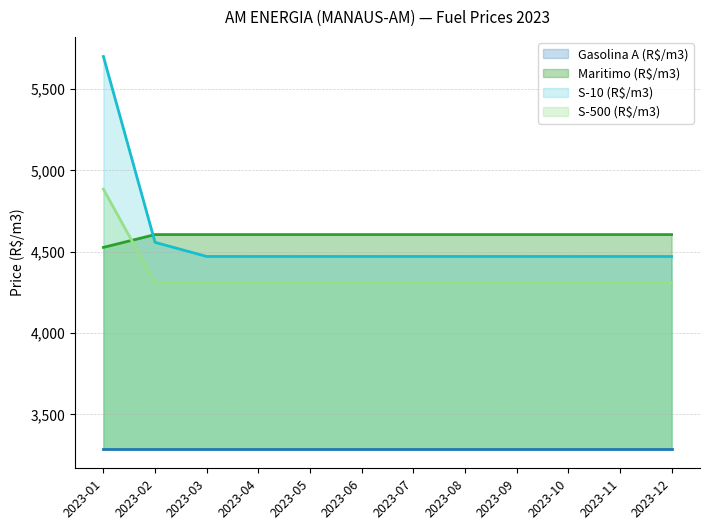

How many data points in Maritimo (R$/m3) are less than 4605?

1